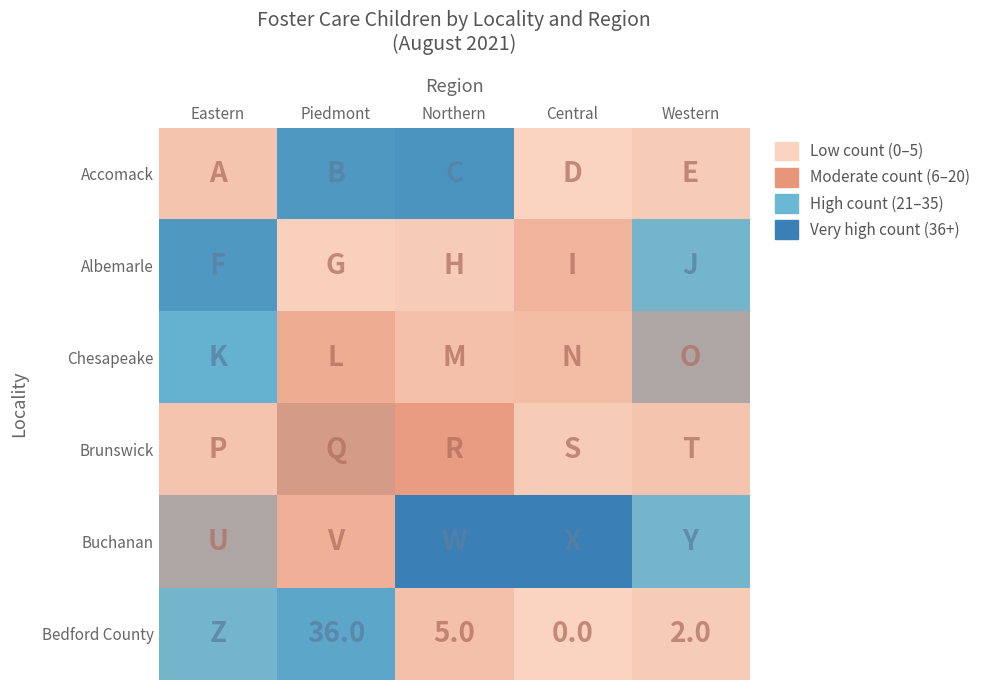

Is it true that Bedford County equals 3 at Western?

False